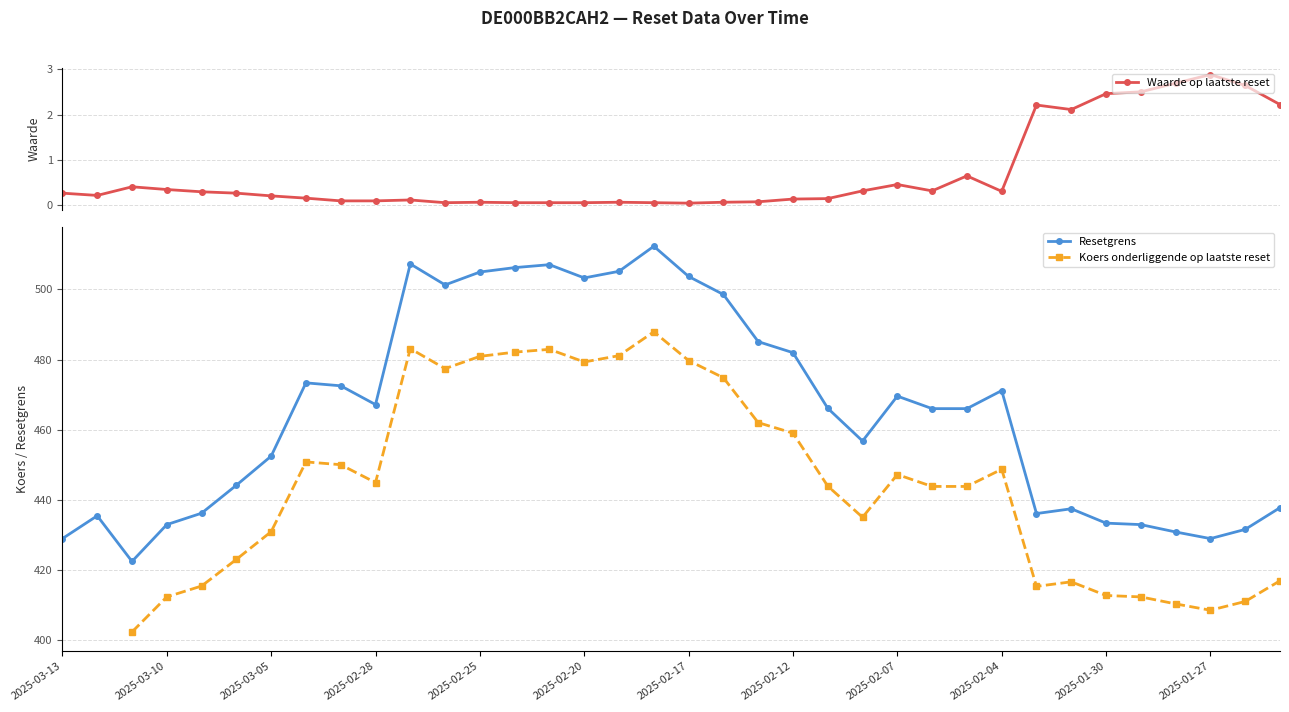

How many categories are shown in the chart?

36